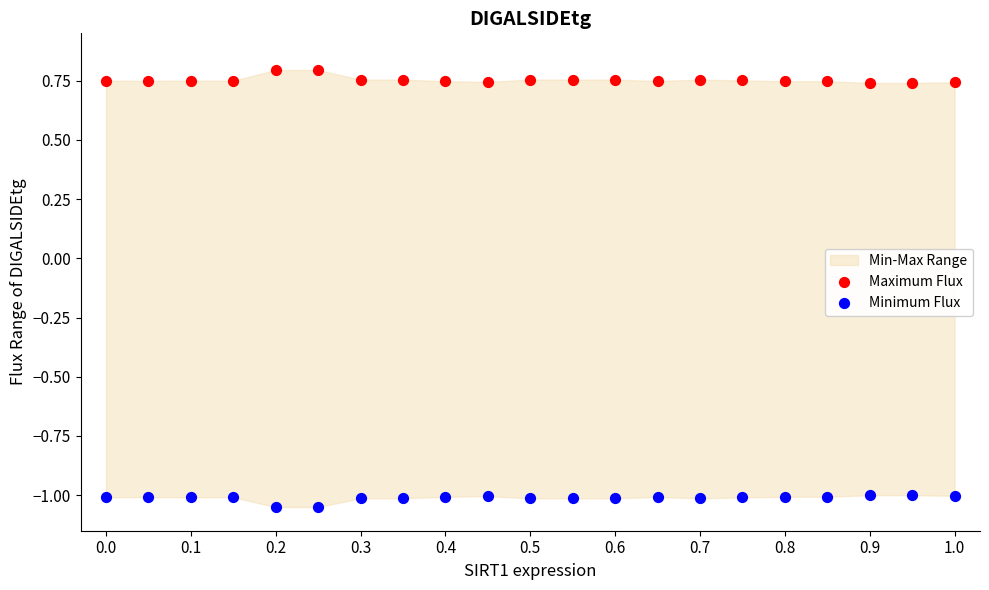

What is the X range (max minus min) for the scatter plot?

1.0